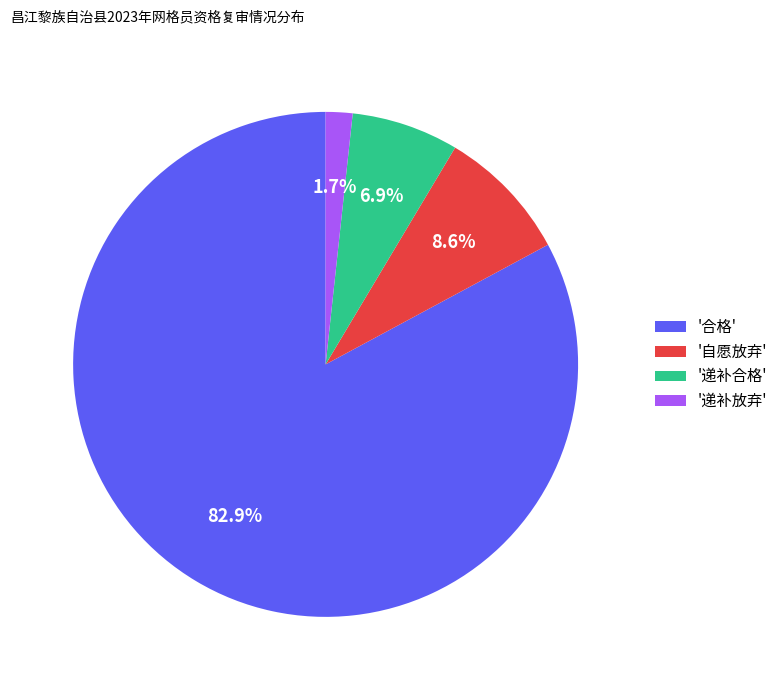

Which category has the biggest portion of the pie?

'合格'